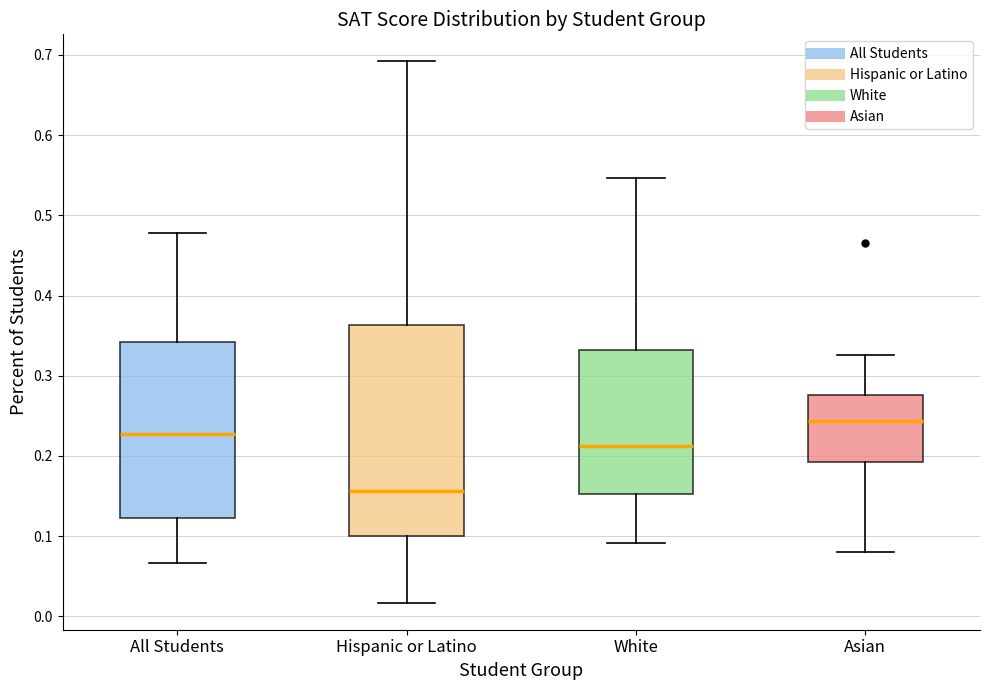

Which box's median line is the highest?

Asian